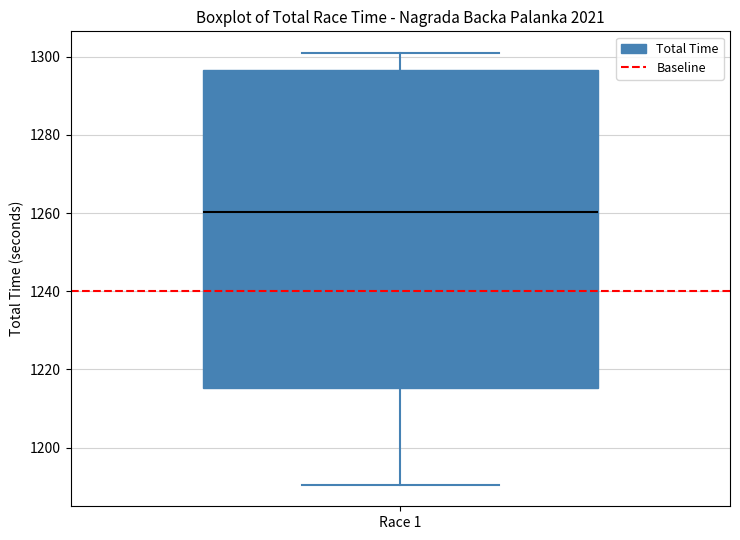

Where does the median line of the box for Race 1 sit on the y-axis? The values are not printed on the chart, so give them approximately, as read against the axis.

1260